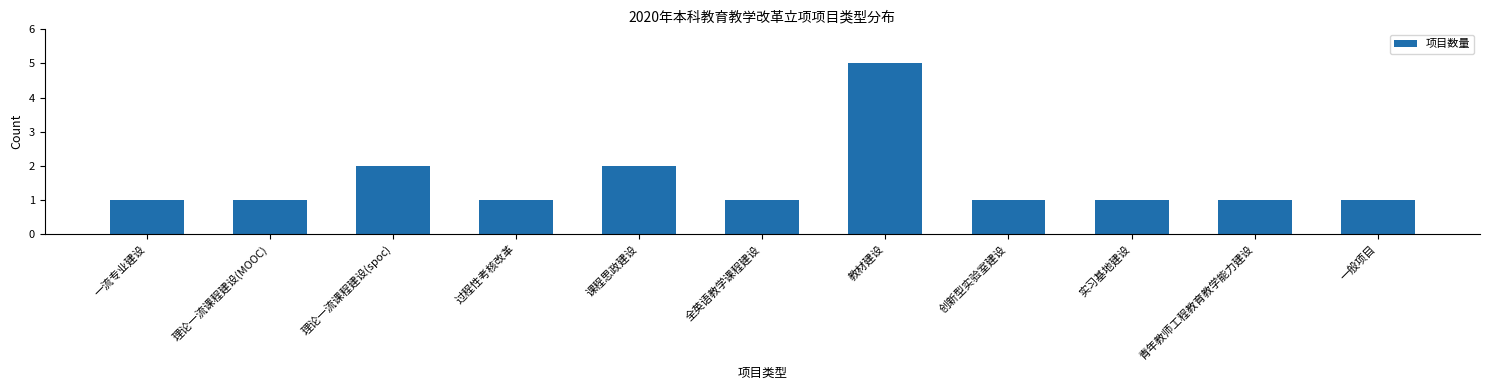

Reading left to right, list all the values displayed in this chart.

一流专业建设=1	理论一流课程建设(MOOC)=1	理论一流课程建设(spoc)=2	过程性考核改革=1	课程思政建设=2	全英语教学课程建设=1	教材建设=5	创新型实验室建设=1	实习基地建设=1	青年教师工程教育教学能力建设=1	一般项目=1